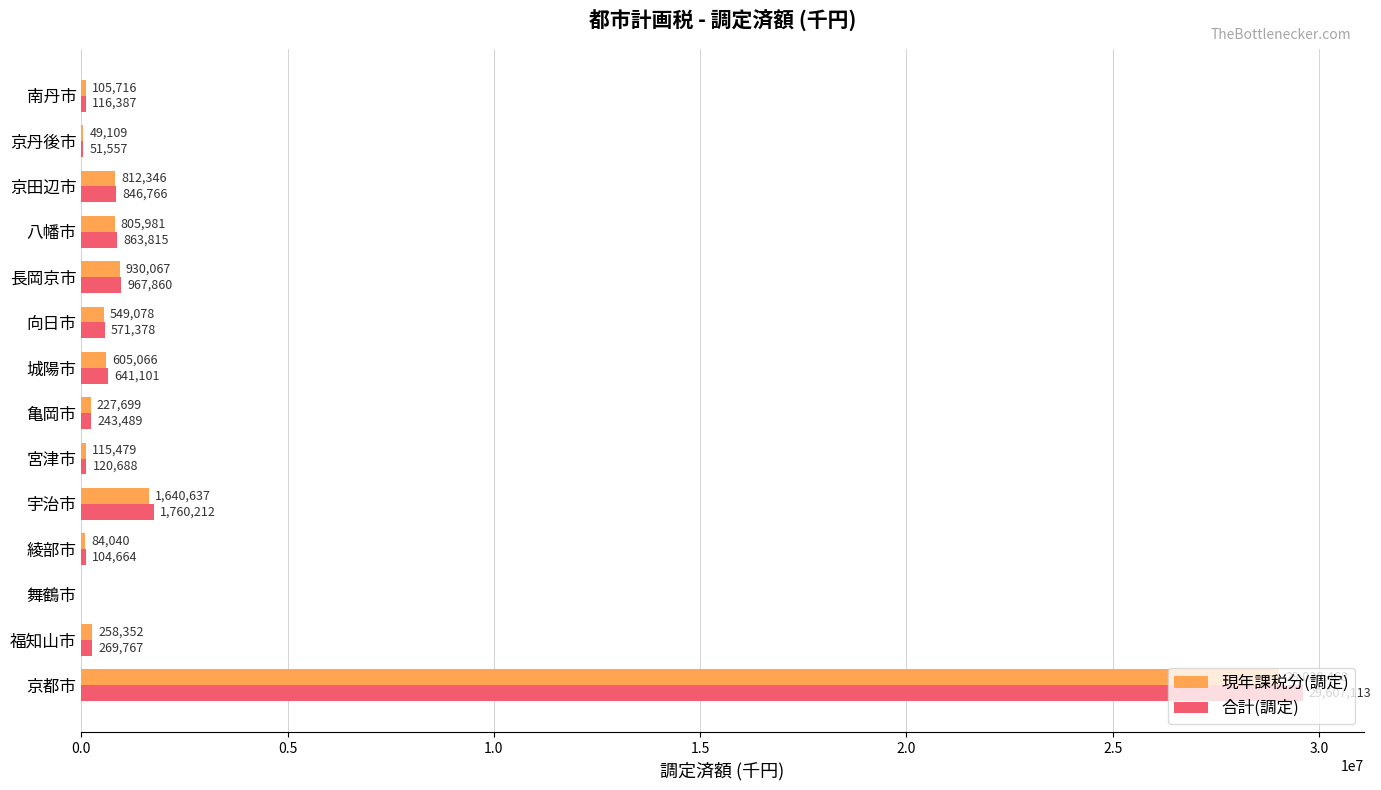

Which label corresponds to the largest value in the chart?

京都市